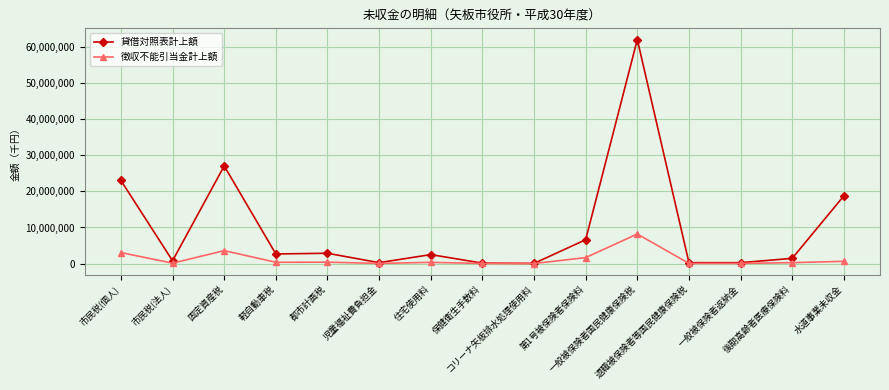

Which series has the largest range (max minus min)?

貸借対照表計上額